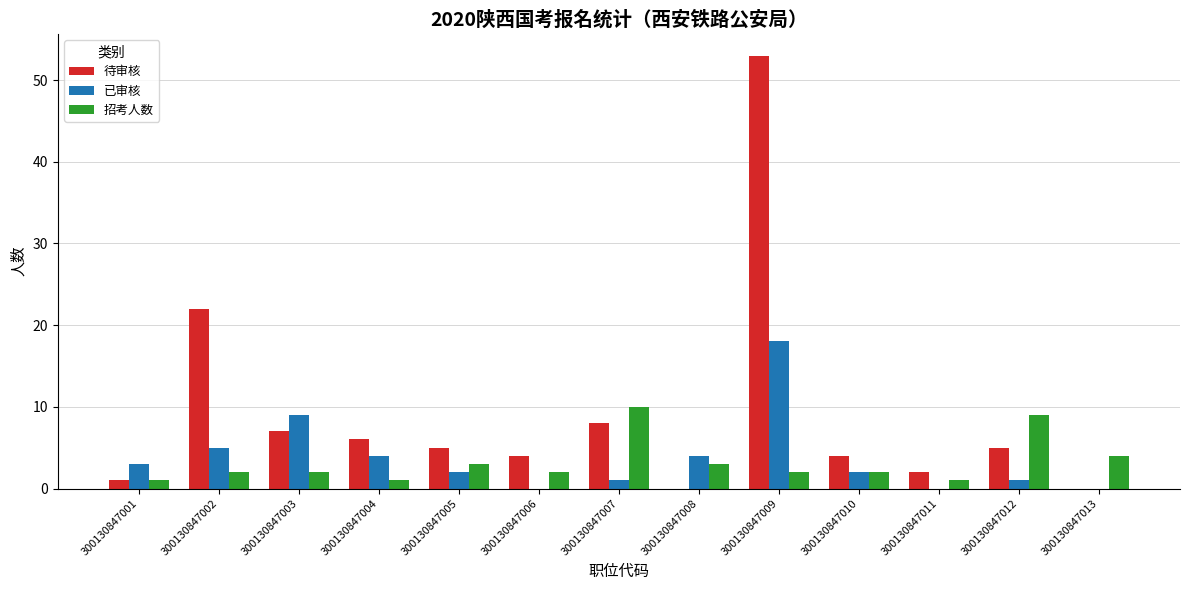

Reading left to right, what are all the values shown in this chart?

待审核: 1	22	7	6	5	4	8	0	53	4	2	5	0
已审核: 3	5	9	4	2	0	1	4	18	2	0	1	0
招考人数: 1	2	2	1	3	2	10	3	2	2	1	9	4